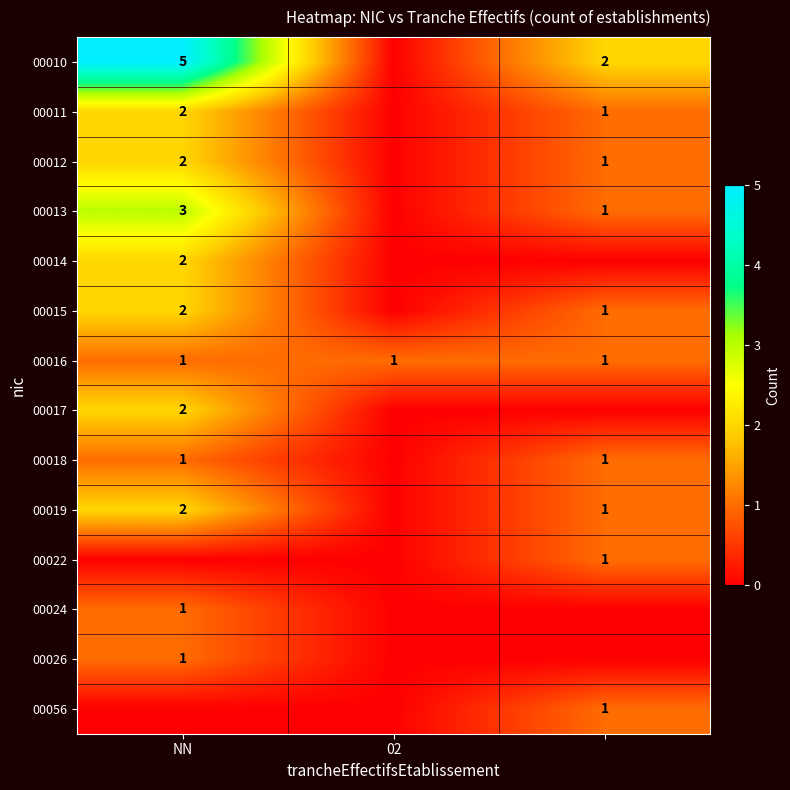

What is the spread (max minus min) of values at 02?

1